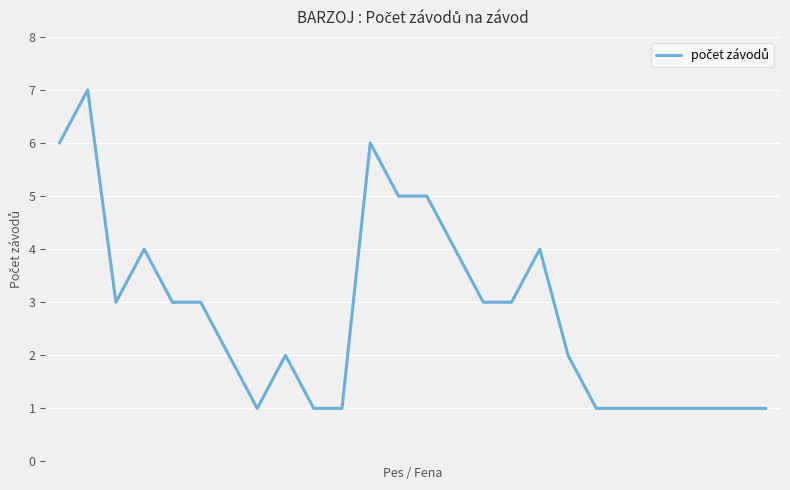

How many distinct data groups are displayed?

1